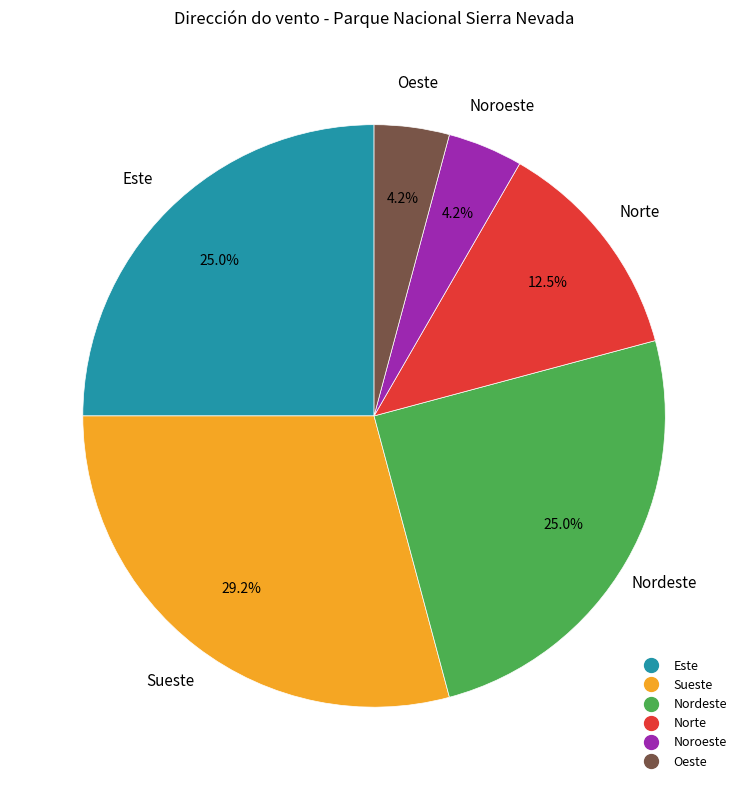

Is there any slice that represents more than half of the pie?

No